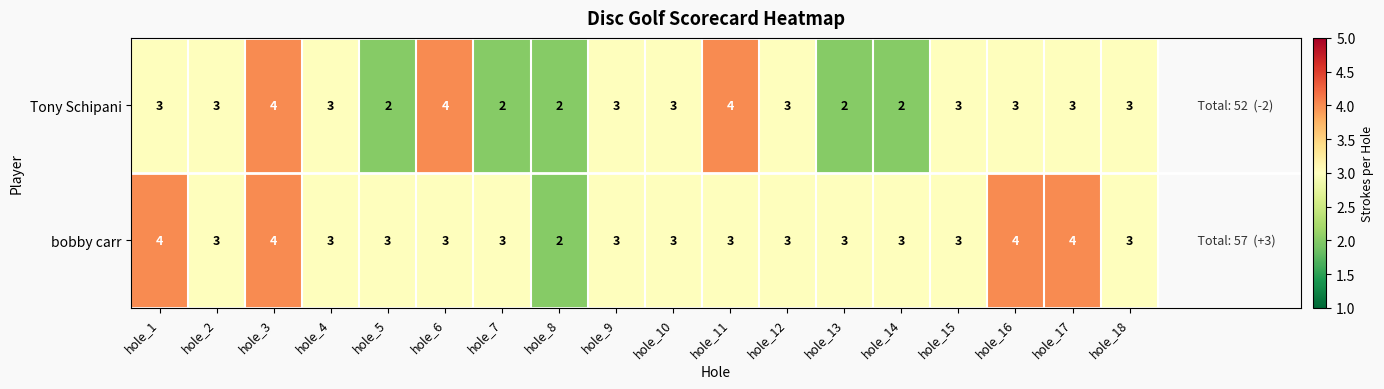

Rank the series by their average value, from lowest to highest.

Tony Schipani, bobby carr